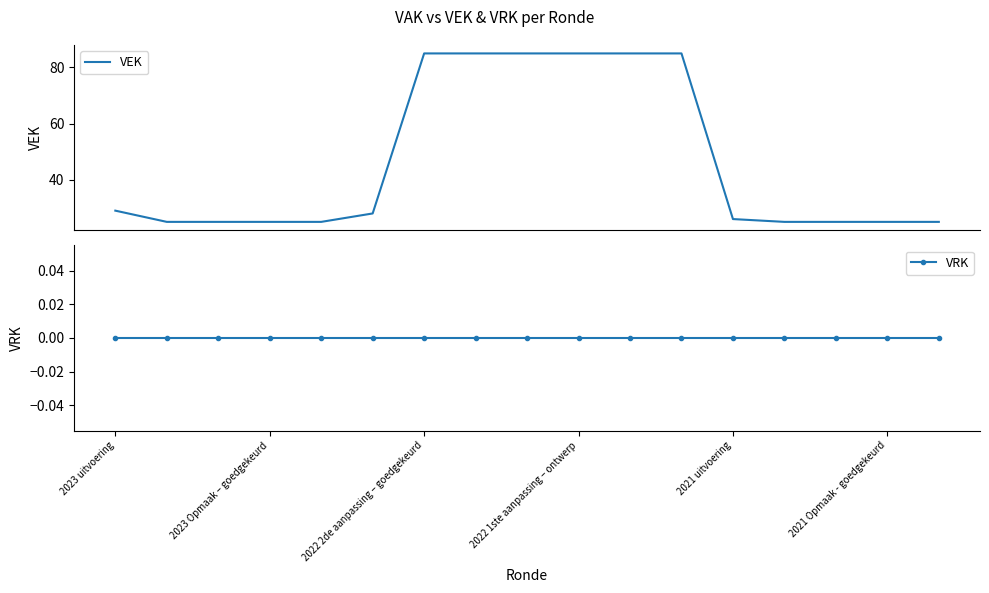

Does the chart have visible grid lines?

No